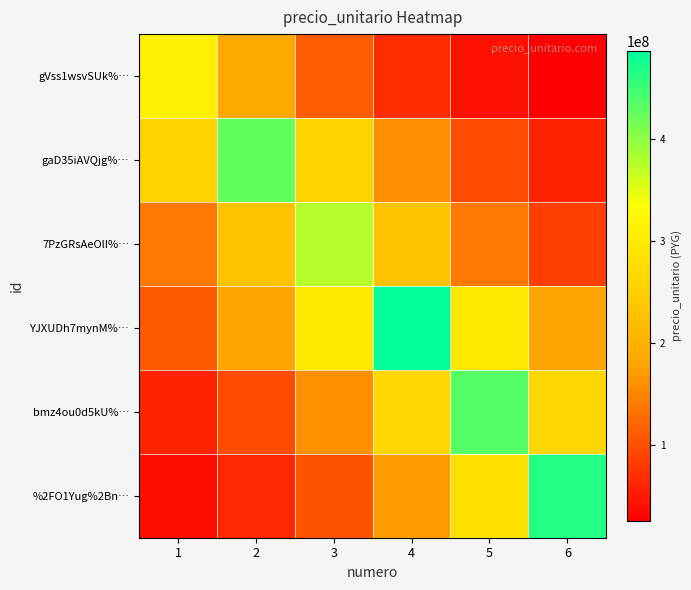

Which series changed the most between 3 and 5?

bmz4ou0d5kU%…